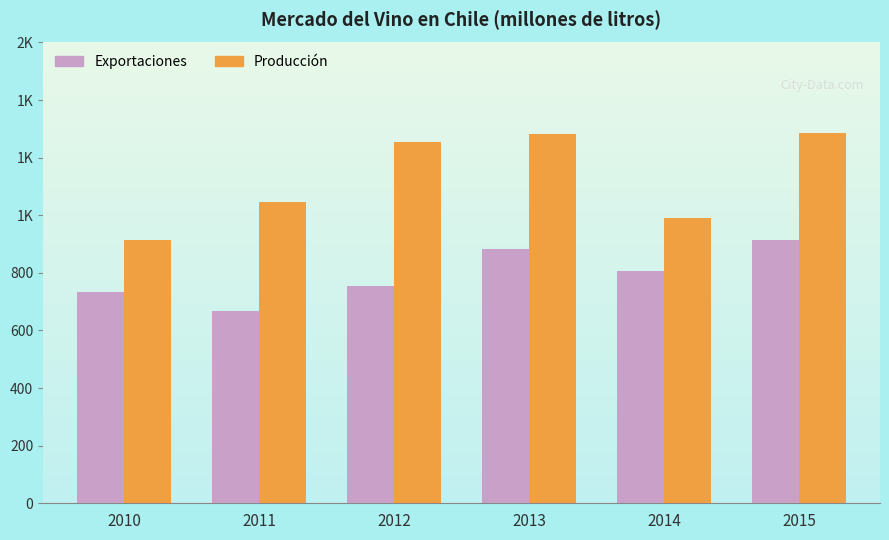

Rank the series by their average value, from lowest to highest.

Exportaciones, Producción